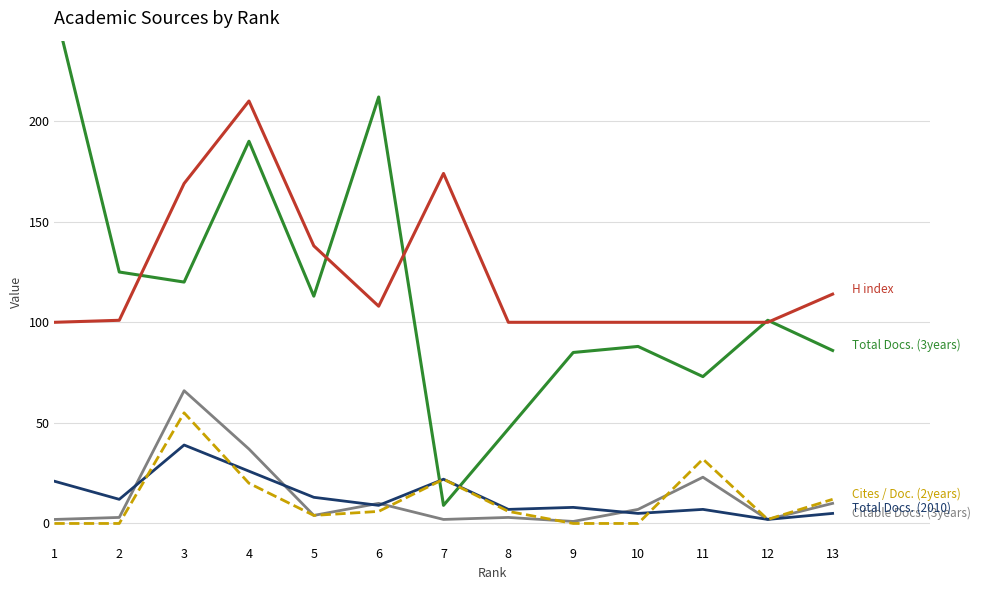

What is the difference between the Citable Docs. (3years) values at 12 and 5?

2